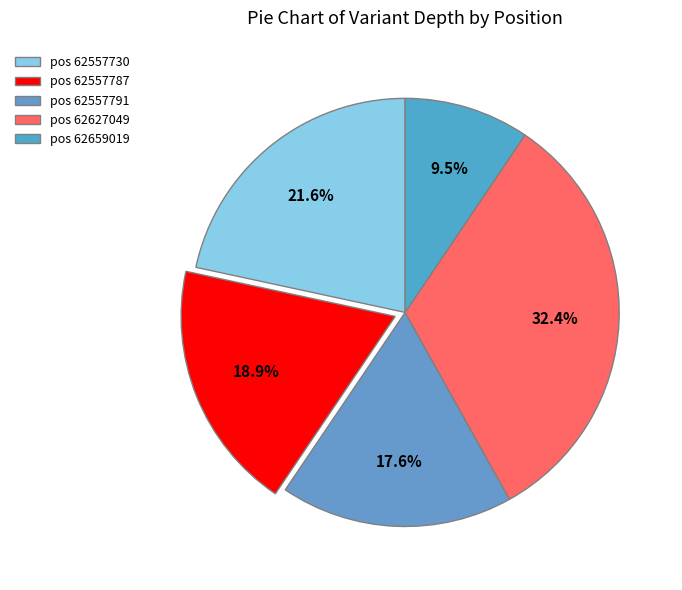

To the nearest percent, what is the difference between the largest and smallest slice percentages?

23%